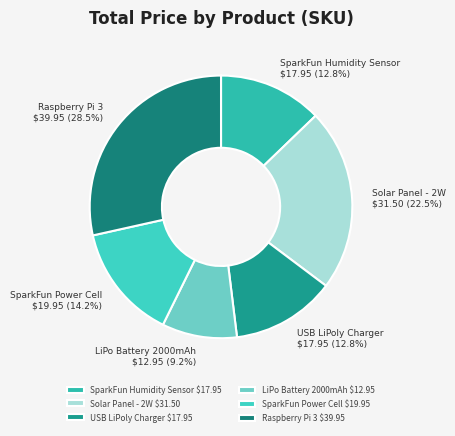

Count the number of slices in the pie.

6